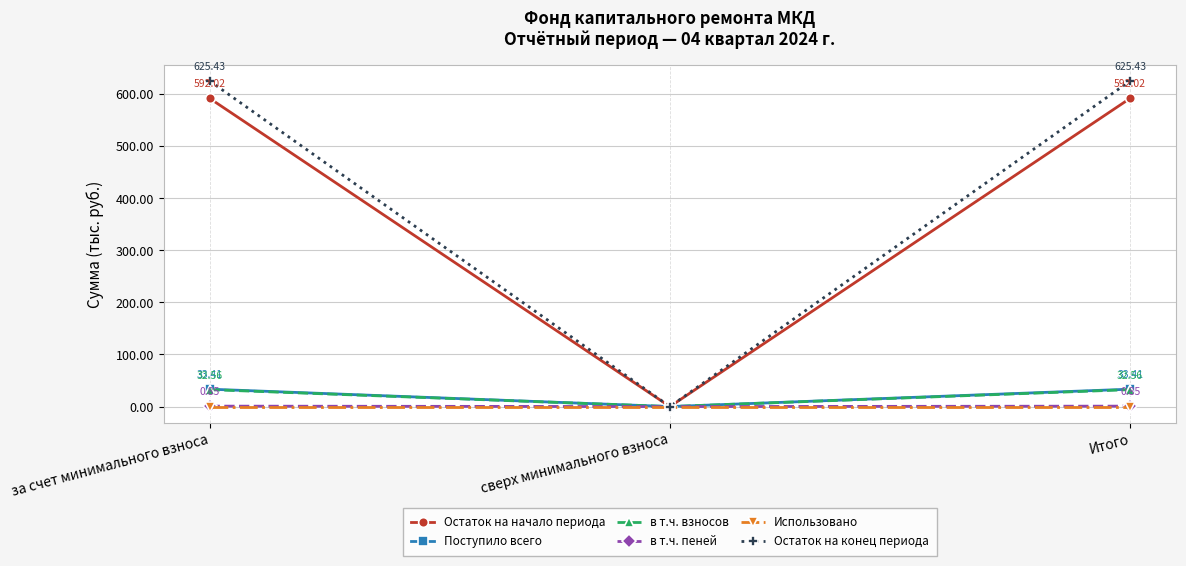

Is it true that Использовано equals 0.0 at за счет минимального взноса?

True